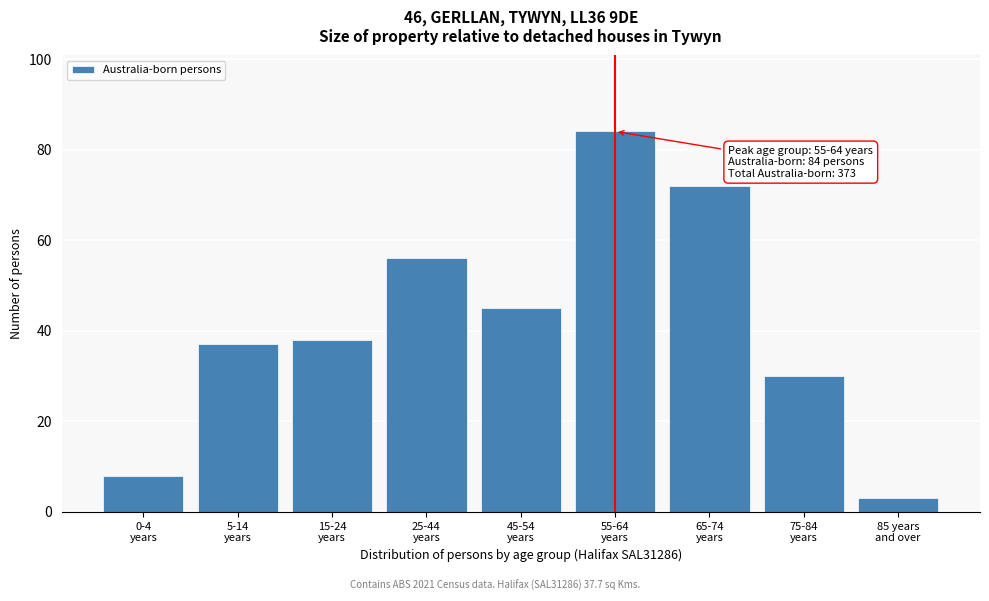

Reading right to left, extract all data points from this chart.

3	30	72	84	45	56	38	37	8